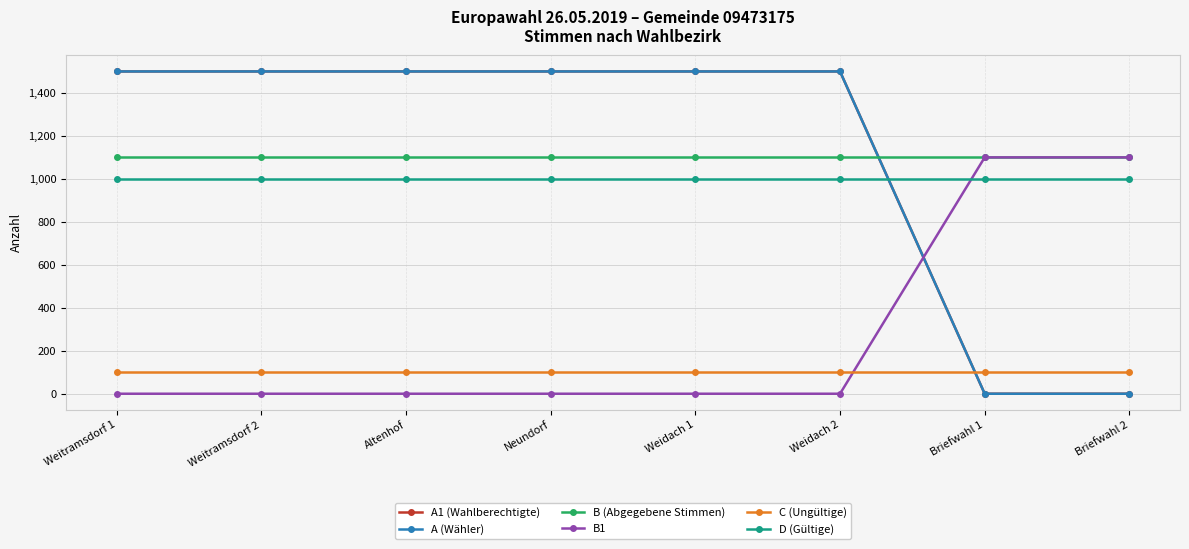

Count the number of categories in the chart.

8